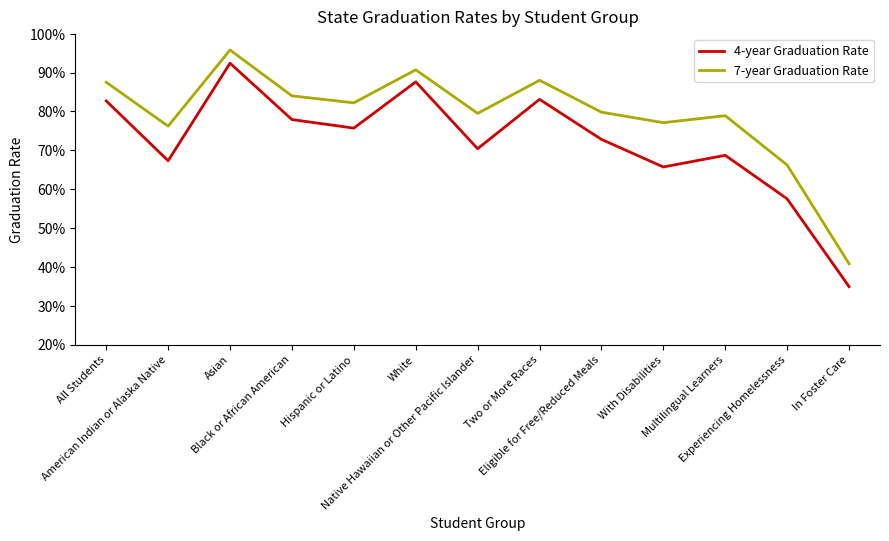

What are all the series names shown in the legend?

4-year Graduation Rate, 7-year Graduation Rate